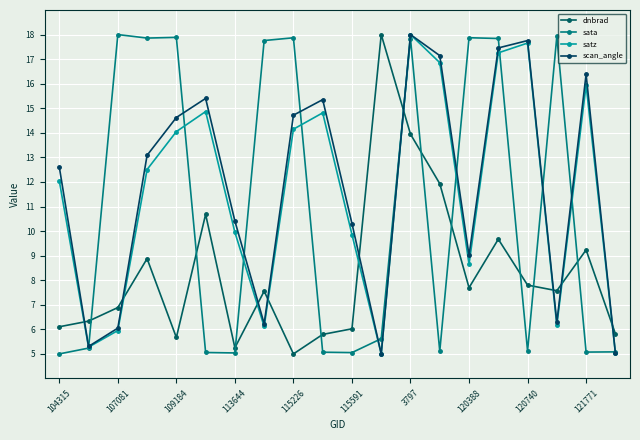

How many data points in scan_angle are less than 13?

10